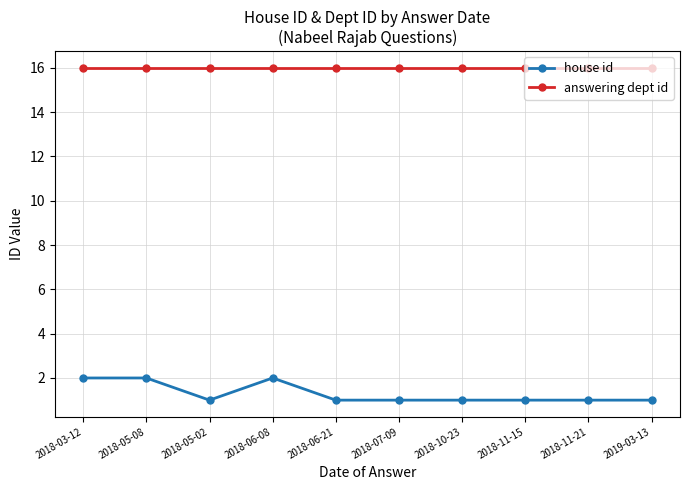

Reading left to right, what are all the values shown in this chart?

house id: 2	2	1	2	1	1	1	1	1	1
answering dept id: 16	16	16	16	16	16	16	16	16	16